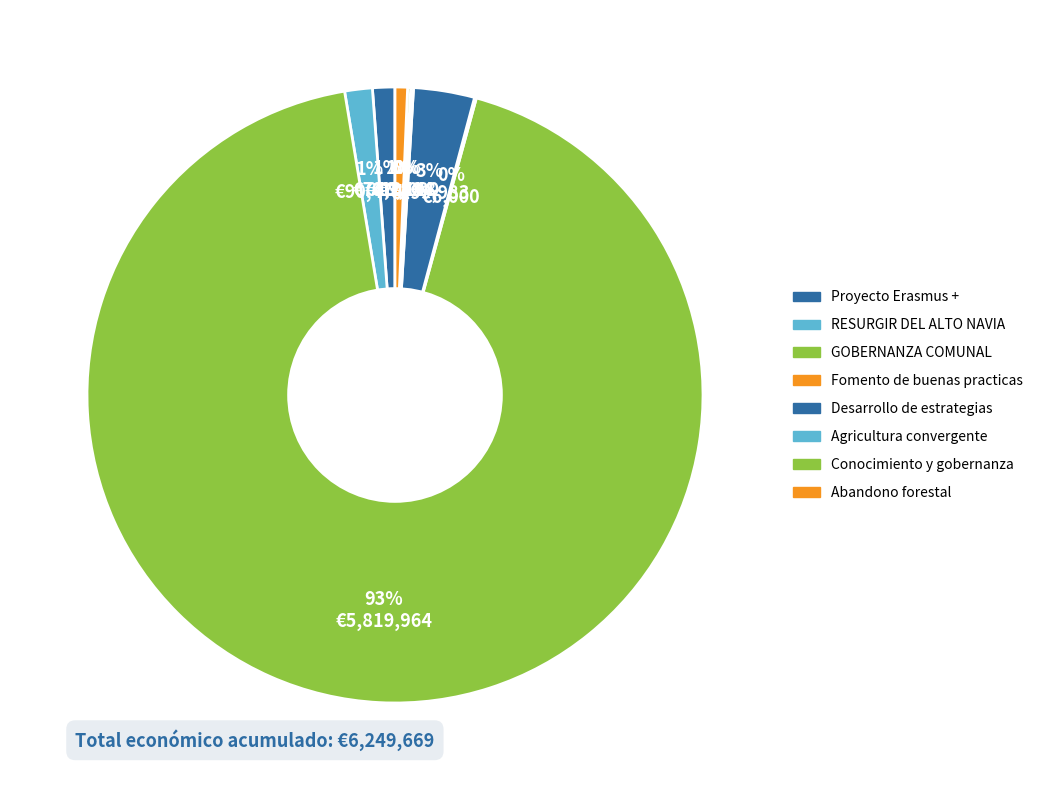

To the nearest percent, what is the difference between the GOBERNANZA COMUNAL and Proyecto Erasmus + slice percentages?

92%